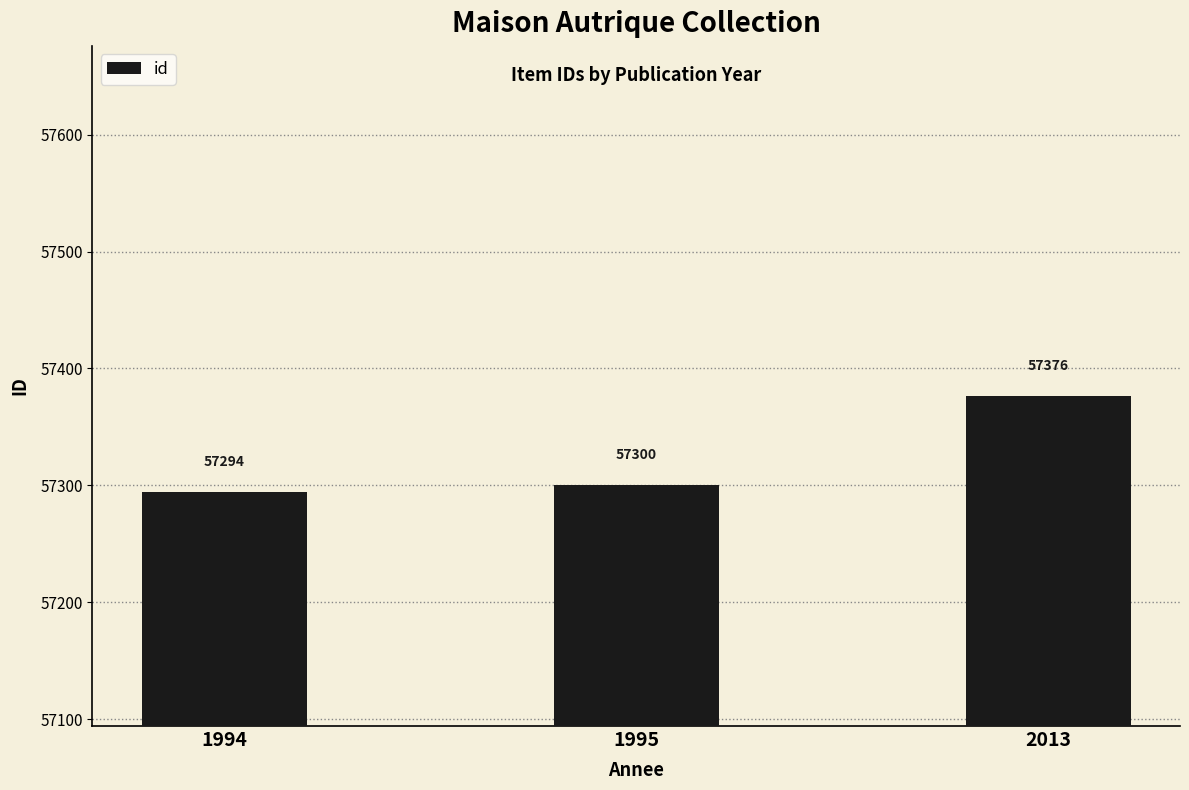

Which has a higher value, 1994 or 1995?

1995